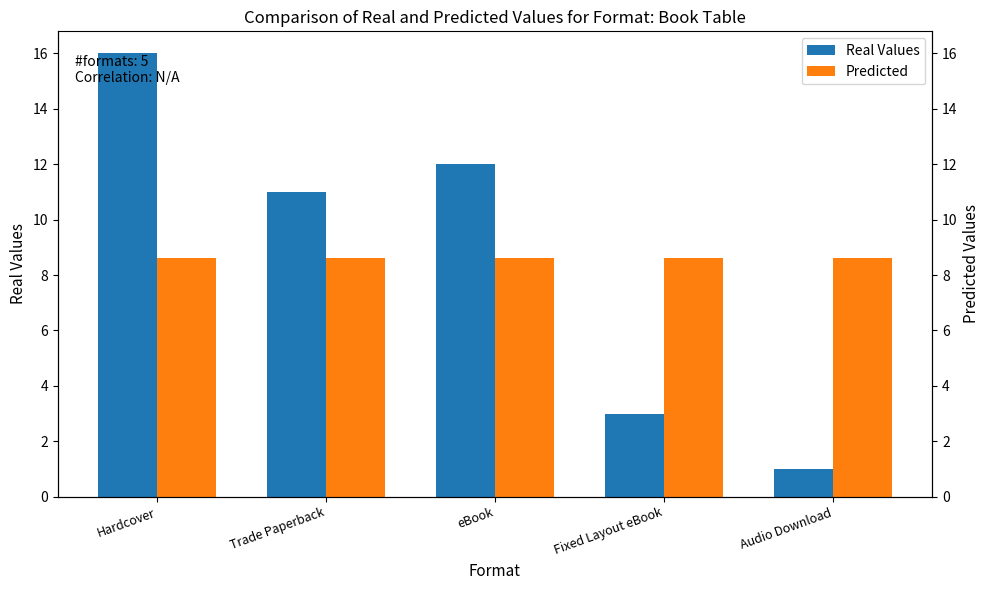

Where is Predicted nearest to the value 8?

Hardcover